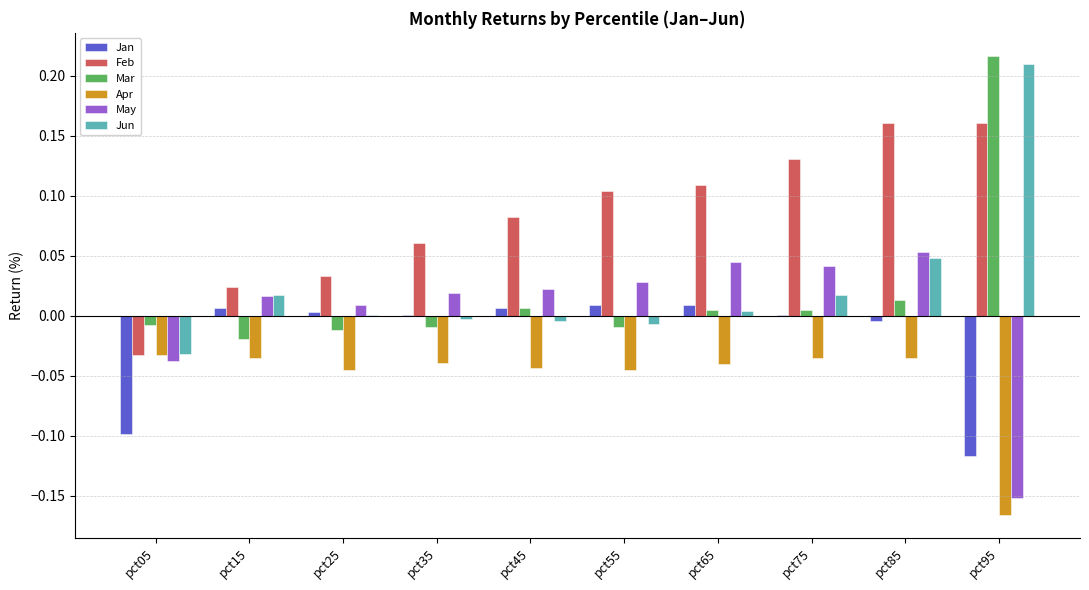

Between pct15 and pct45, which series saw the biggest shift?

Feb